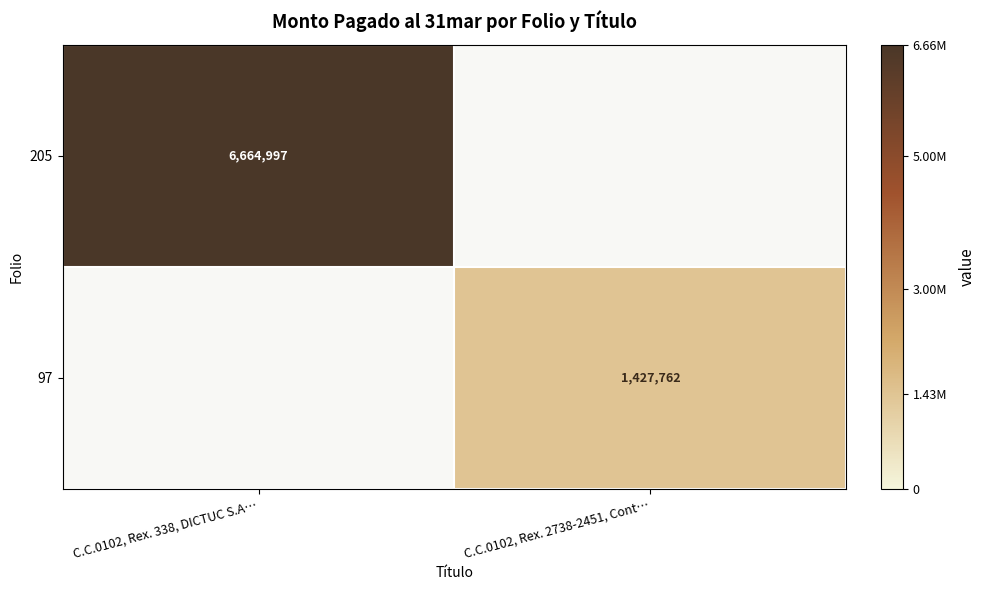

At how many categories does at least one series exceed 5115025?

1